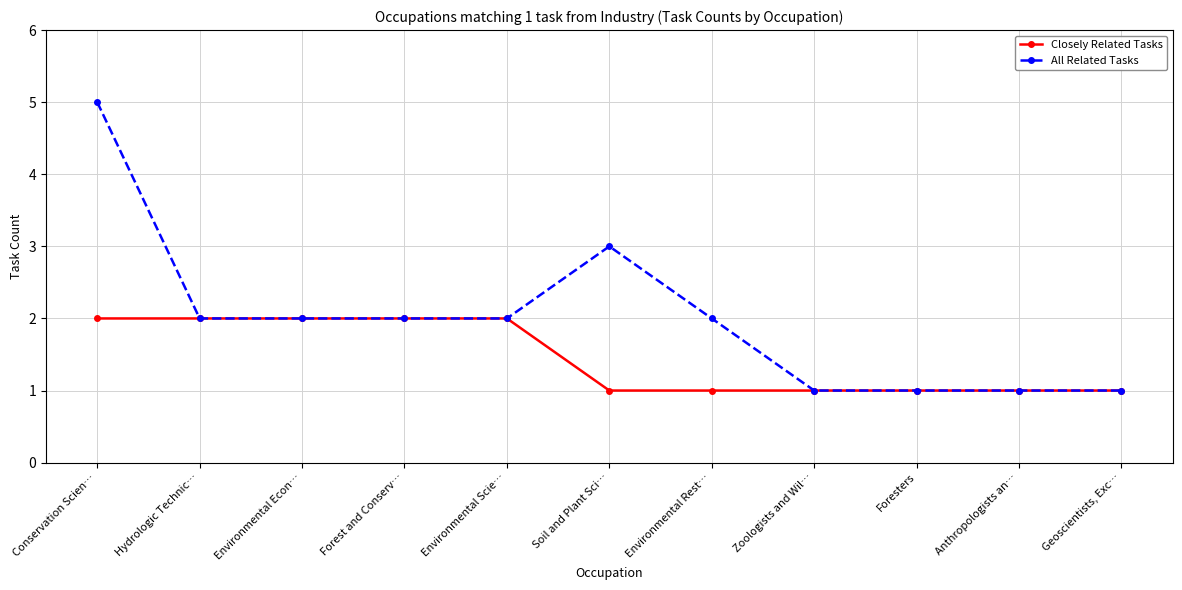

Does the chart have visible grid lines?

Yes